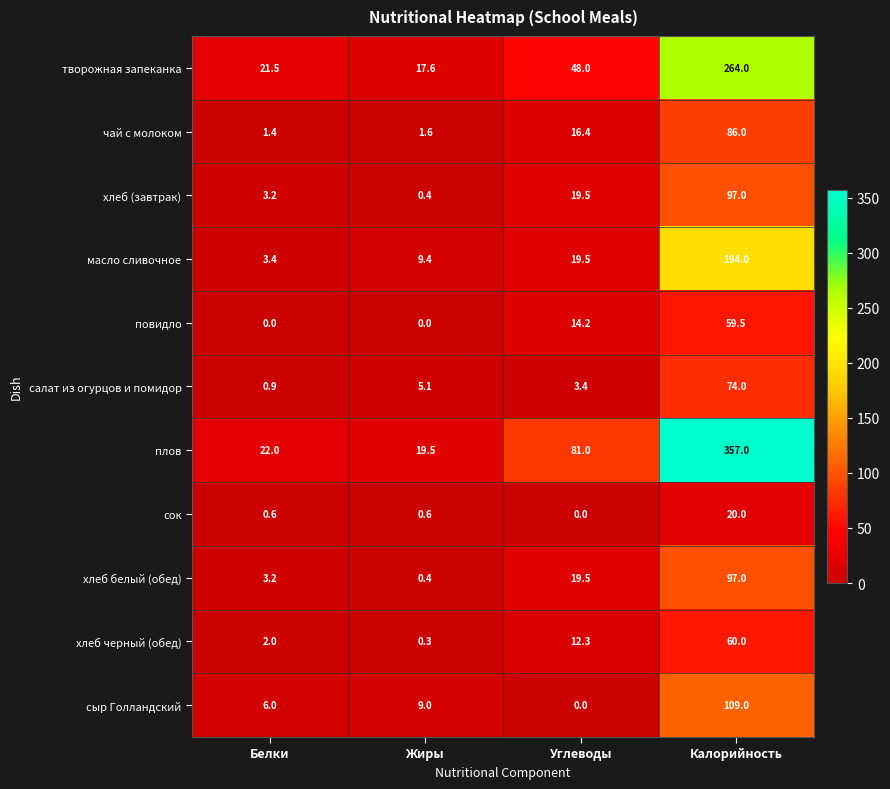

The value of плов at Белки is 13.2. True or false?

False